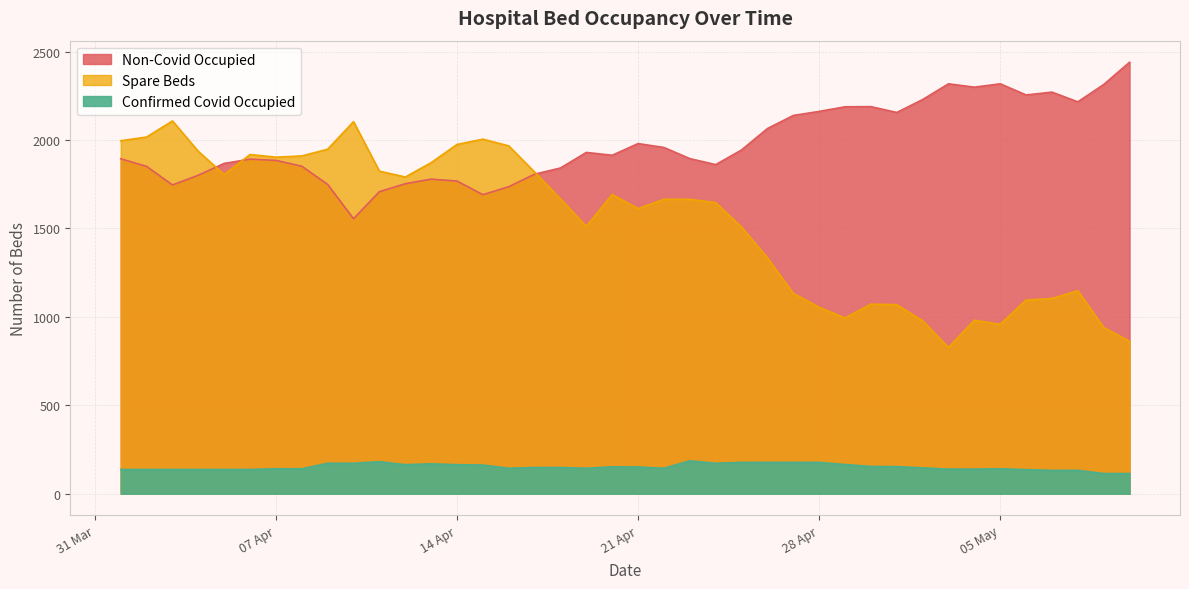

Between 2020-04-23 and 2020-04-24, which is larger?

2020-04-23